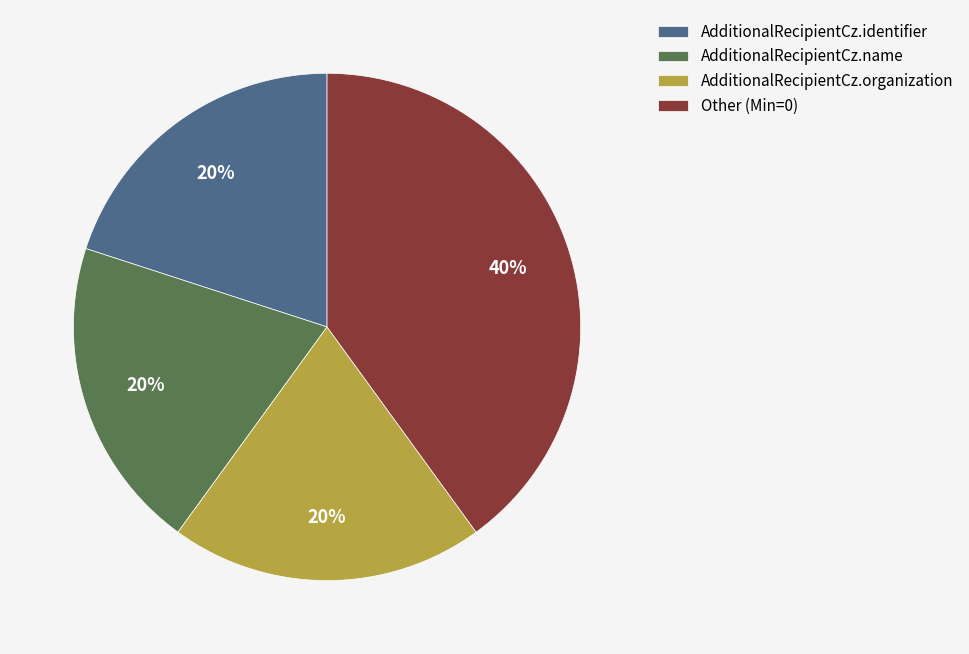

Do AdditionalRecipientCz.name and AdditionalRecipientCz.organization together represent more than half of the pie?

No